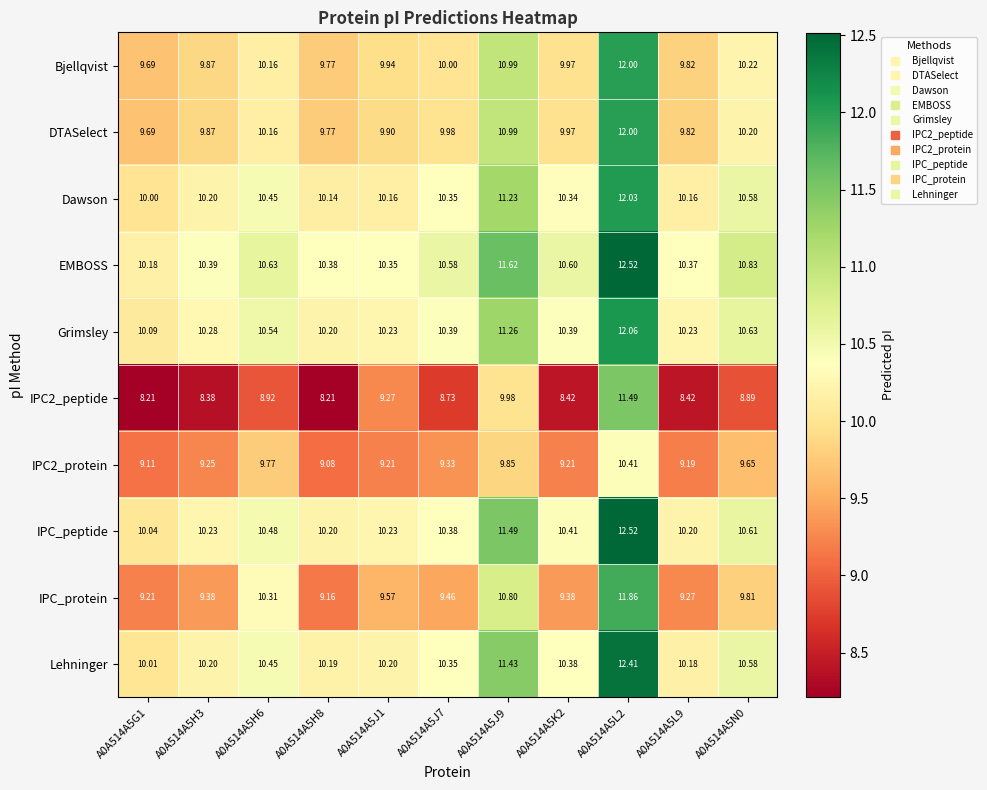

Between A0A514A5J7 and A0A514A5J9, which series saw the biggest shift?

IPC_protein